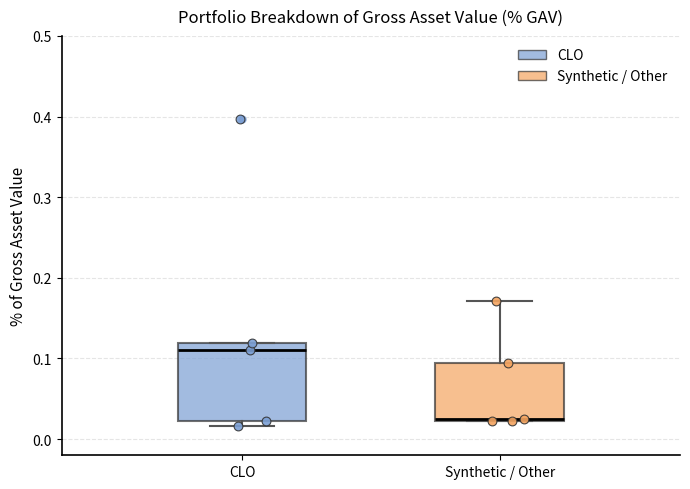

Reading left to right, transcribe this box plot: for each box, give where its median line is, the range the box spans, and where its two whiskers end, as read against the y-axis. The values are not printed on the chart, so give them approximately, as read against the axis.

CLO: median 0.11, box 0.02 to 0.12, whiskers 0.02 (just below the box's lower edge) to 0.12
Synthetic / Other: median 0.02 (drawn on the box's lower edge), box 0.02 to 0.09, whiskers 0.02 to 0.17